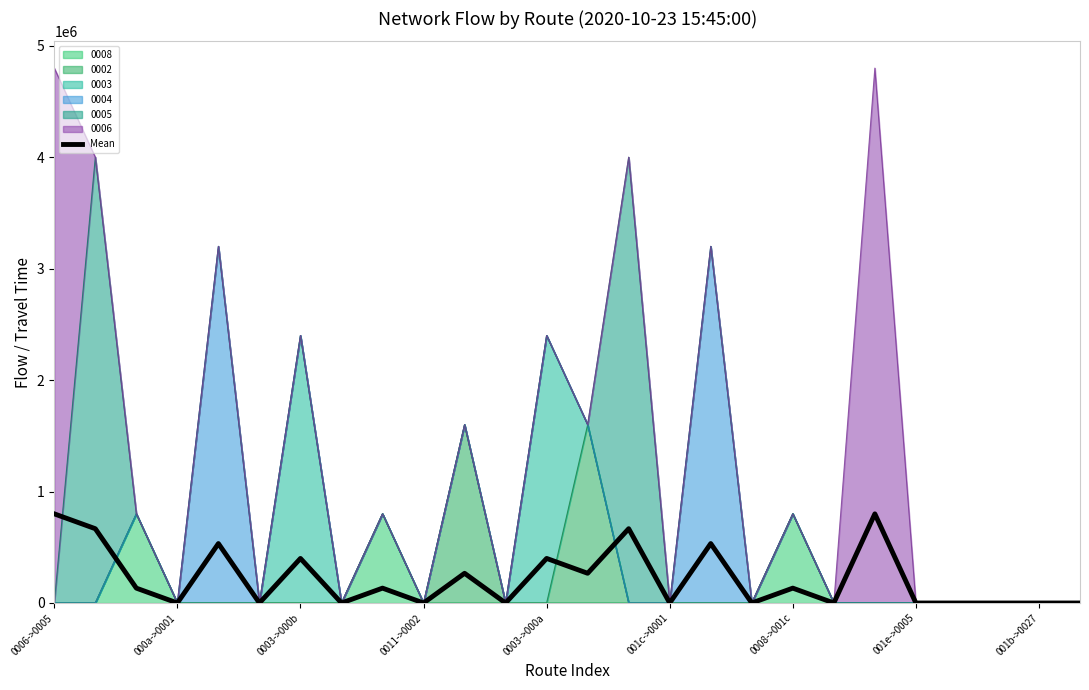

Count the number of categories in the chart.

26